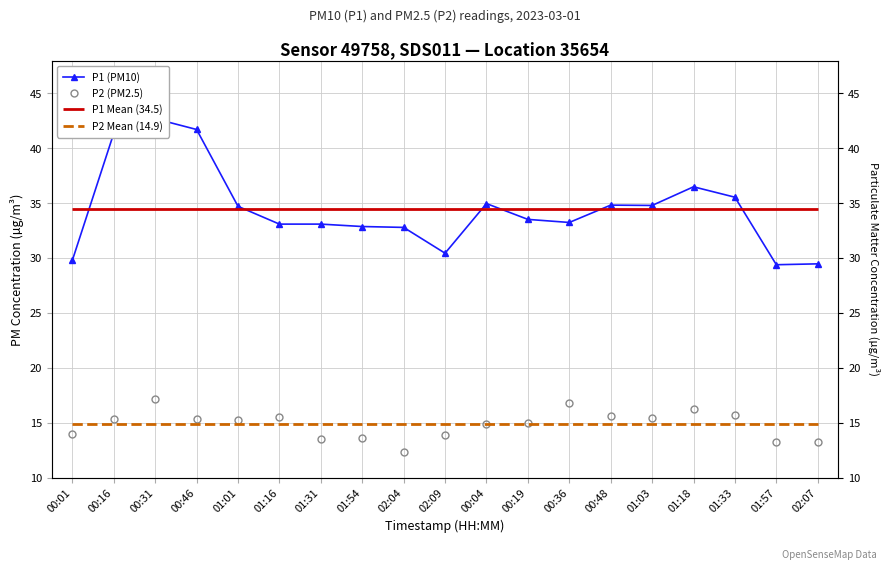

Is it true that P1 (PM10) equals 10.5 at 00:31?

False